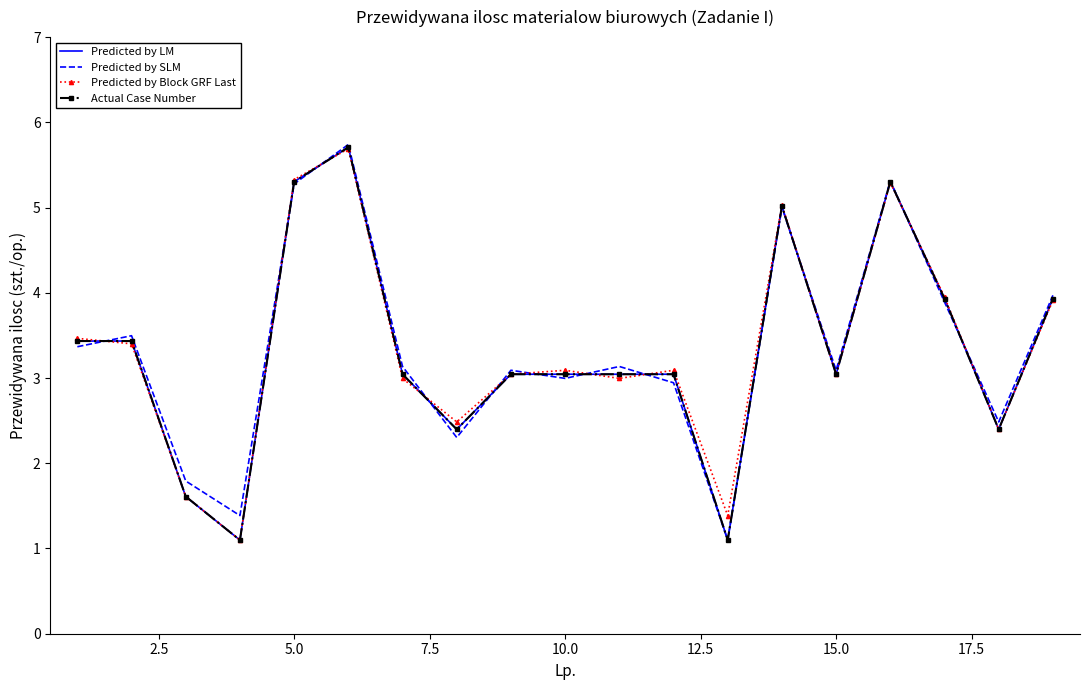

What is the average value of the Predicted by SLM series?

3.3